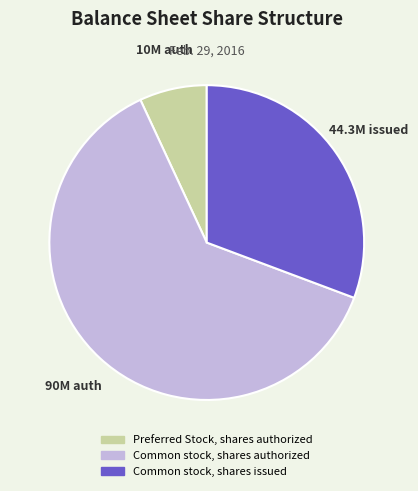

Count the number of slices in the pie.

3